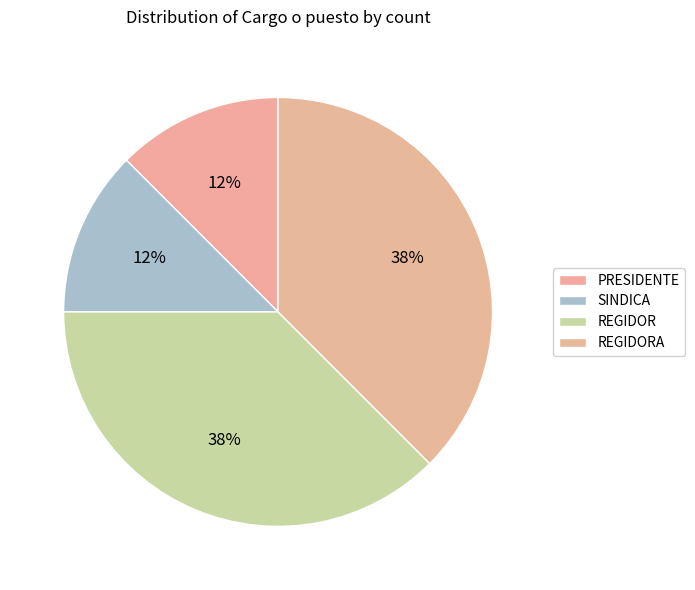

What is the largest slice in the pie chart?

REGIDORA